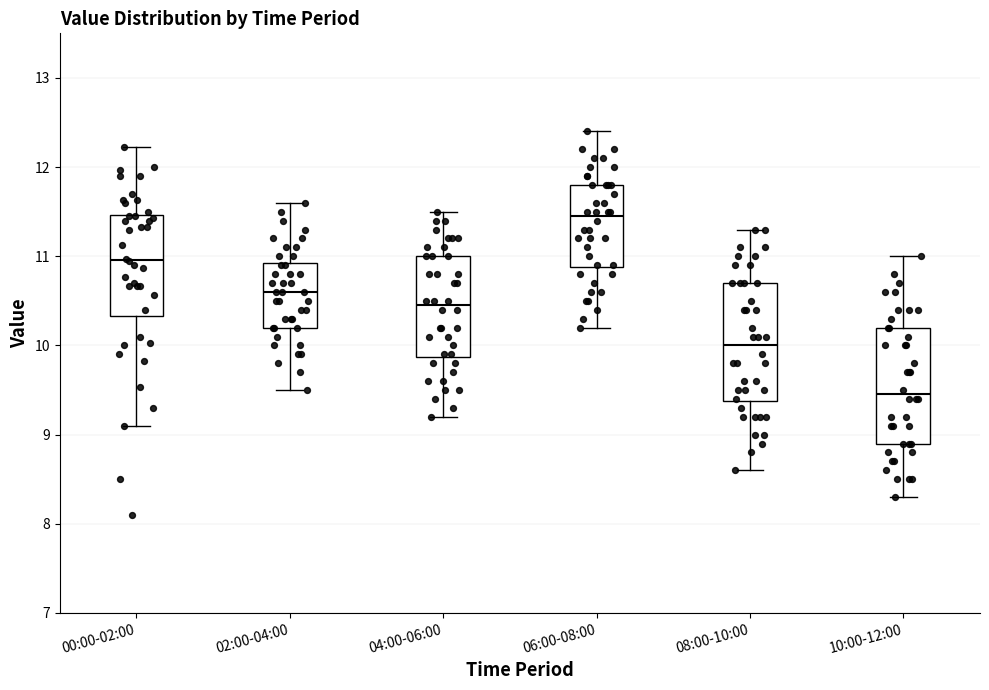

Which box's median line is the lowest?

10:00-12:00